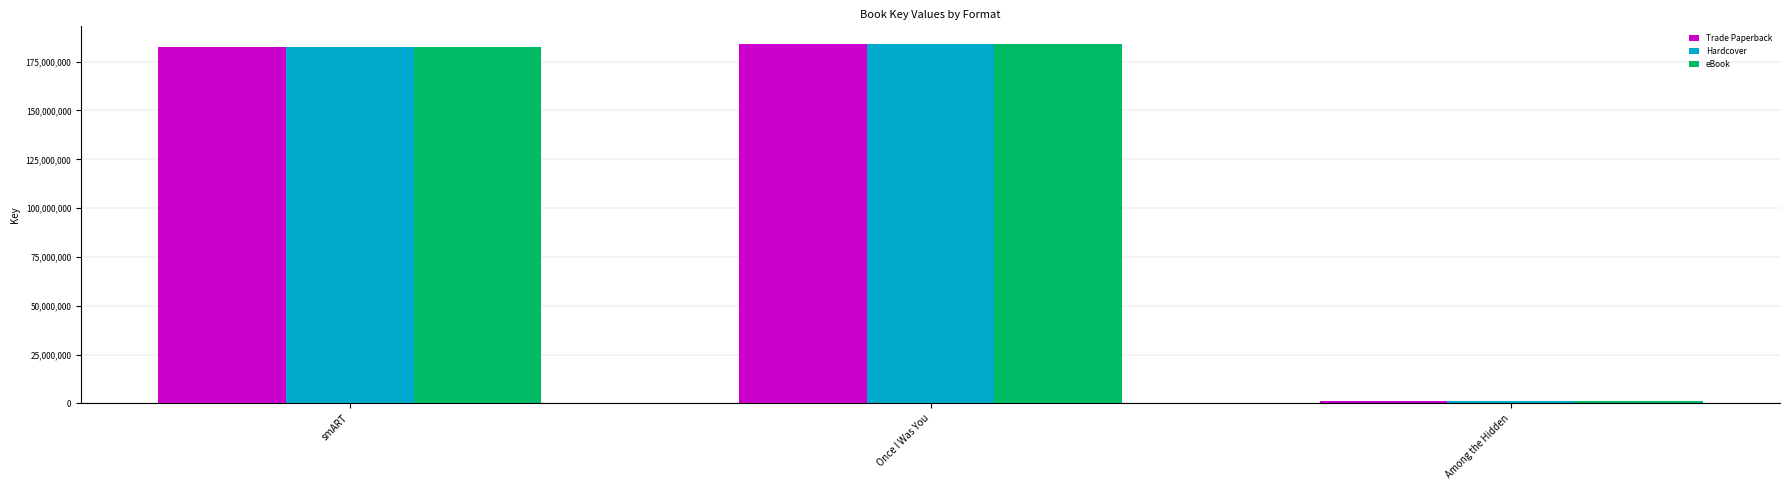

What is the label of the 2nd bar from the left?

Once I Was You